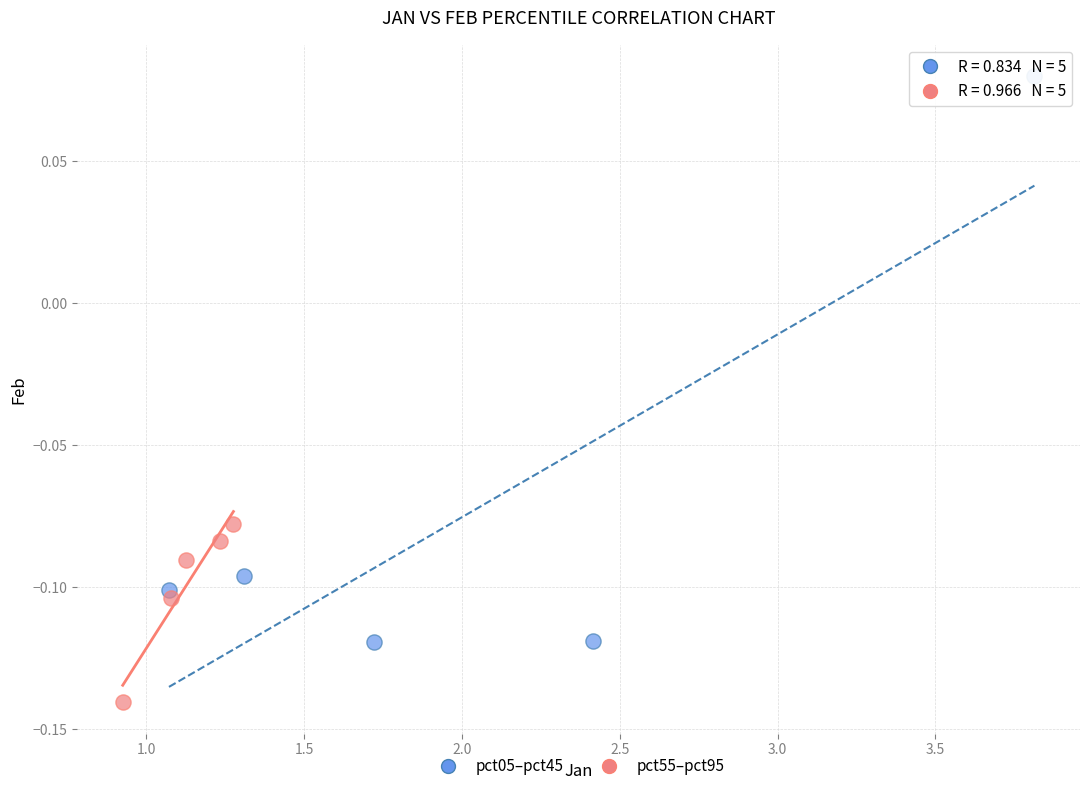

Which series reaches the maximum Y coordinate?

pct05–pct45